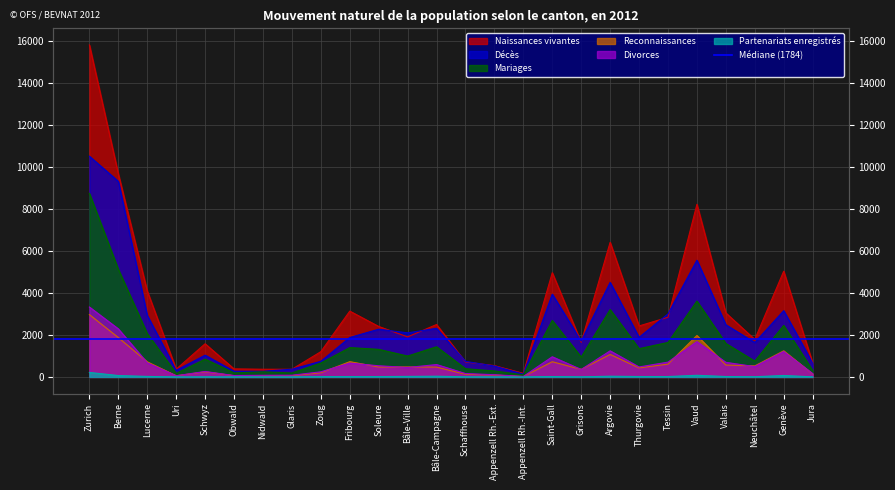

Where is Reconnaissances nearest to the value 1492?

Genève